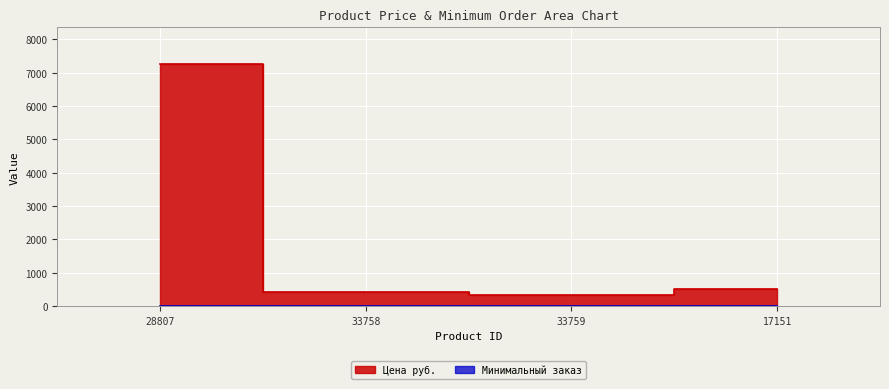

Which series changed the most between 28807 and 33758?

Цена руб.